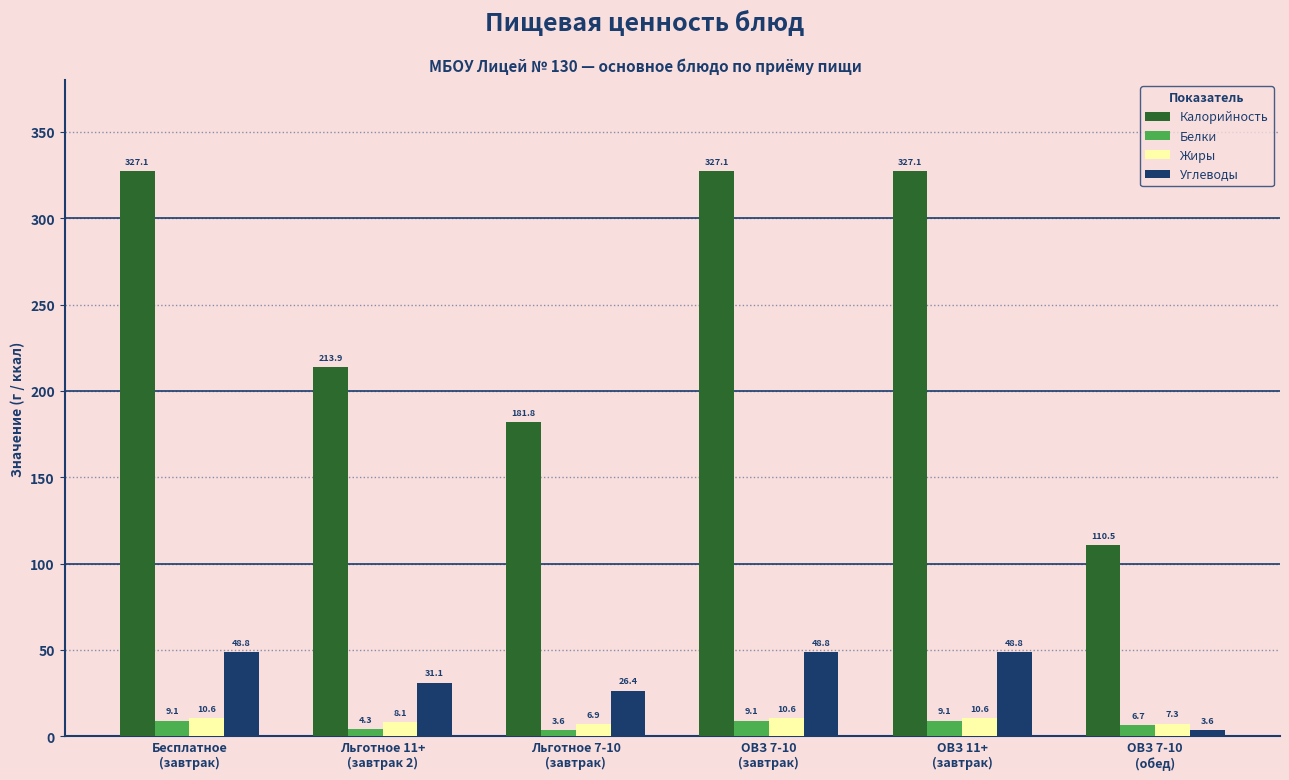

What is the highest value of the Жиры series?

10.6